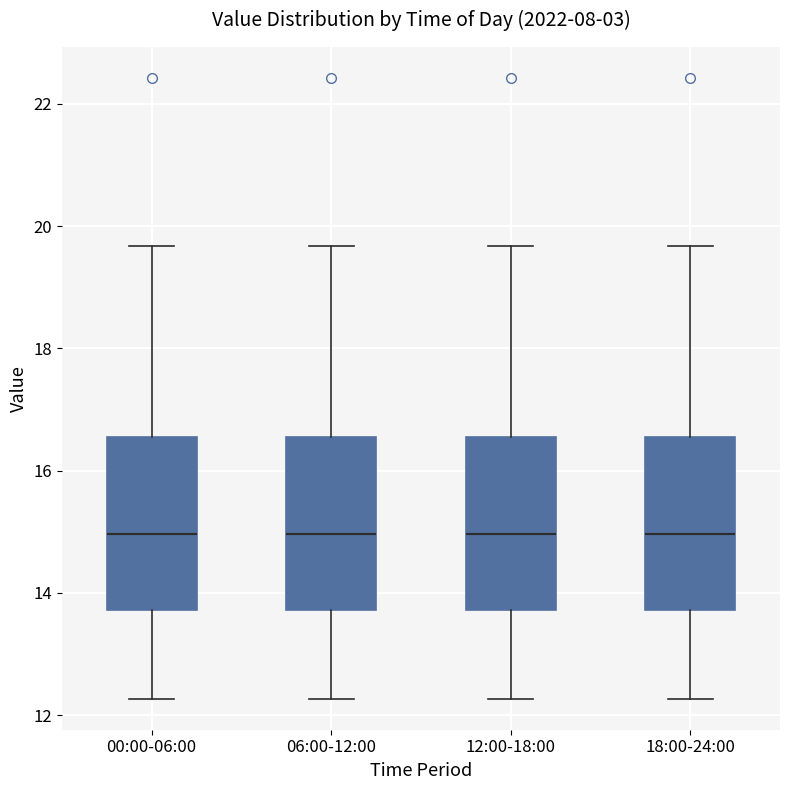

Where does the lower whisker of the box for 00:00-06:00 end on the y-axis? The values are not printed on the chart, so give them approximately, as read against the axis.

12.2